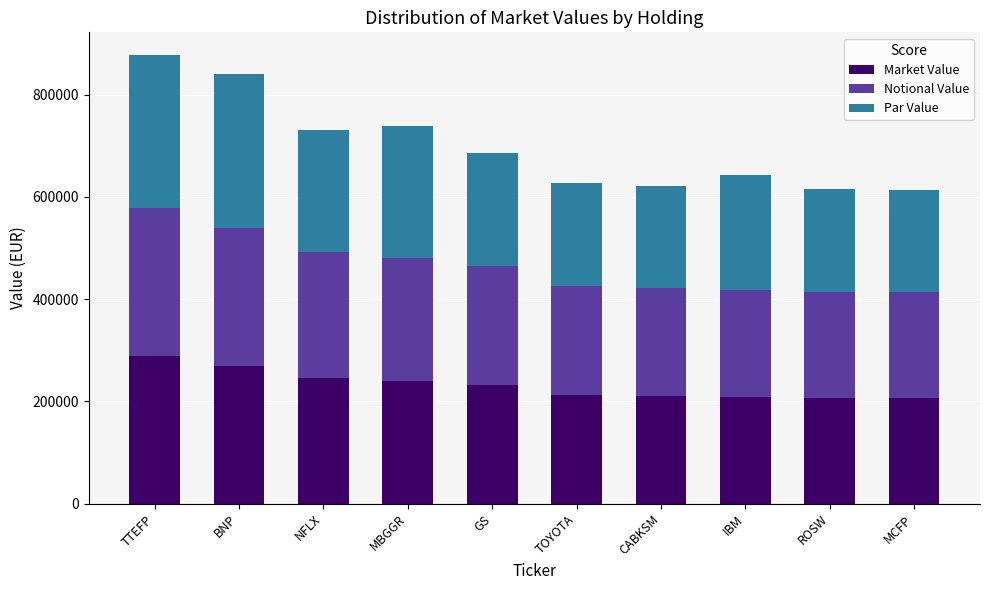

How many data points does each series have?

10